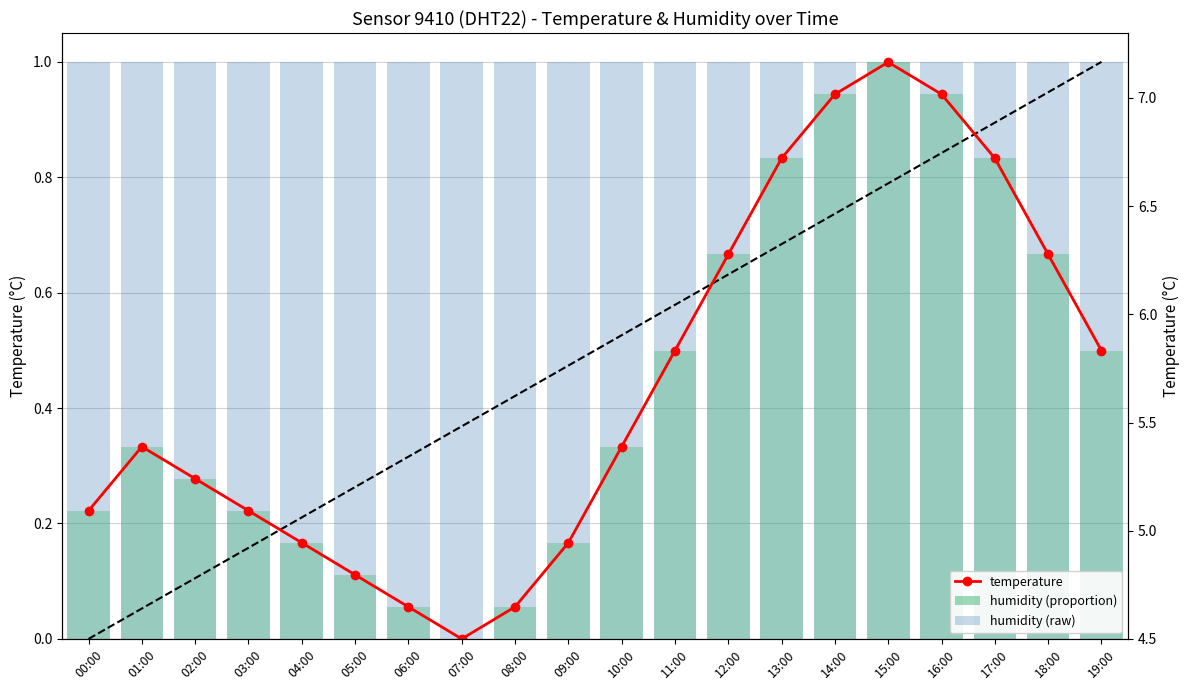

Is it true that humidity equals 1.0 at 16:00?

True